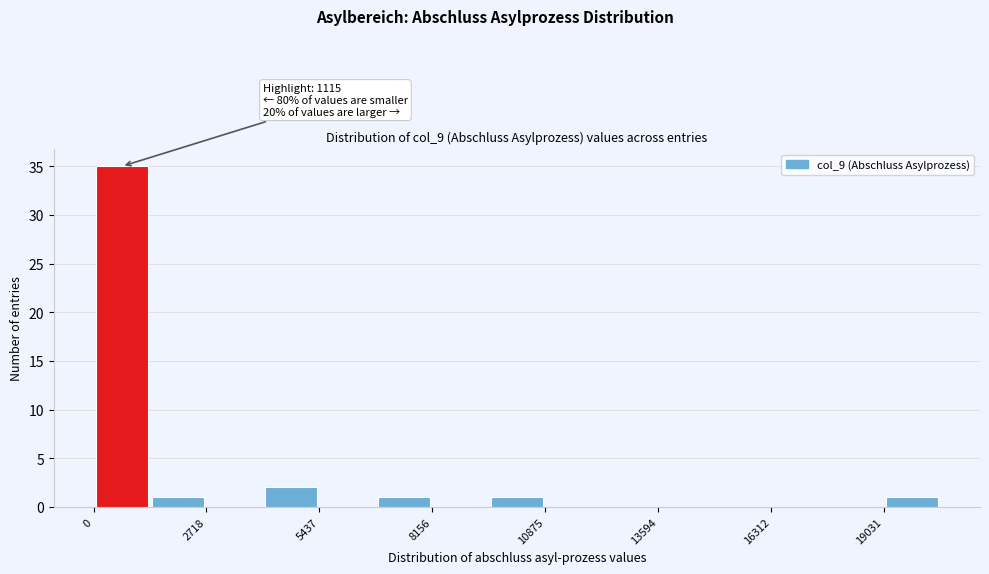

Around what value on the x-axis is the tallest bar? Give the approximate position of its centre, as read against the axis.

500